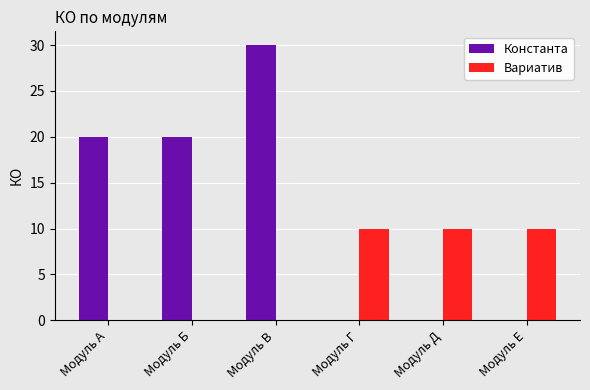

True or false: Константа has a value of 7 at Модуль А.

False